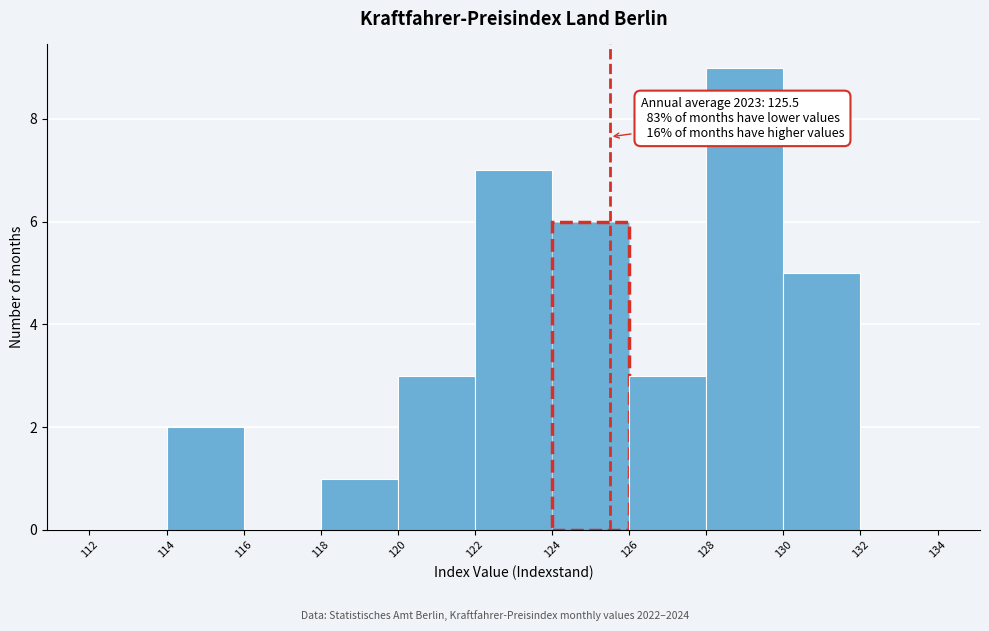

Which range on the x-axis has the tallest bar?

128 to 130